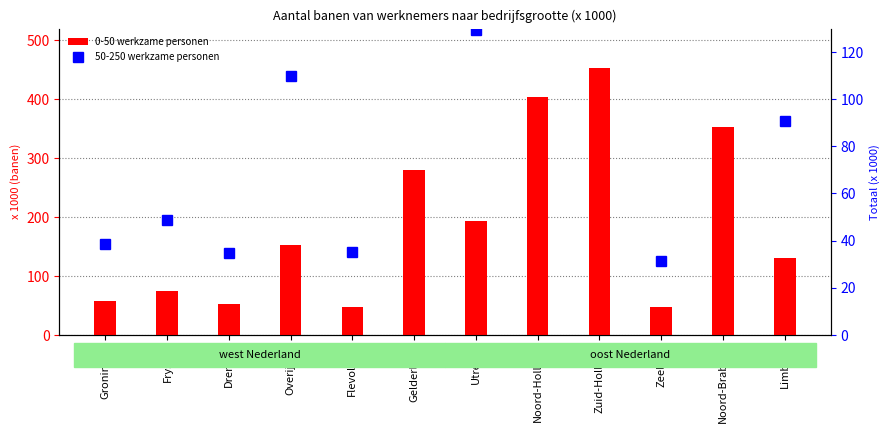

Is it true that 0-50 werkzame personen equals 279.7 at Gelderland?

True